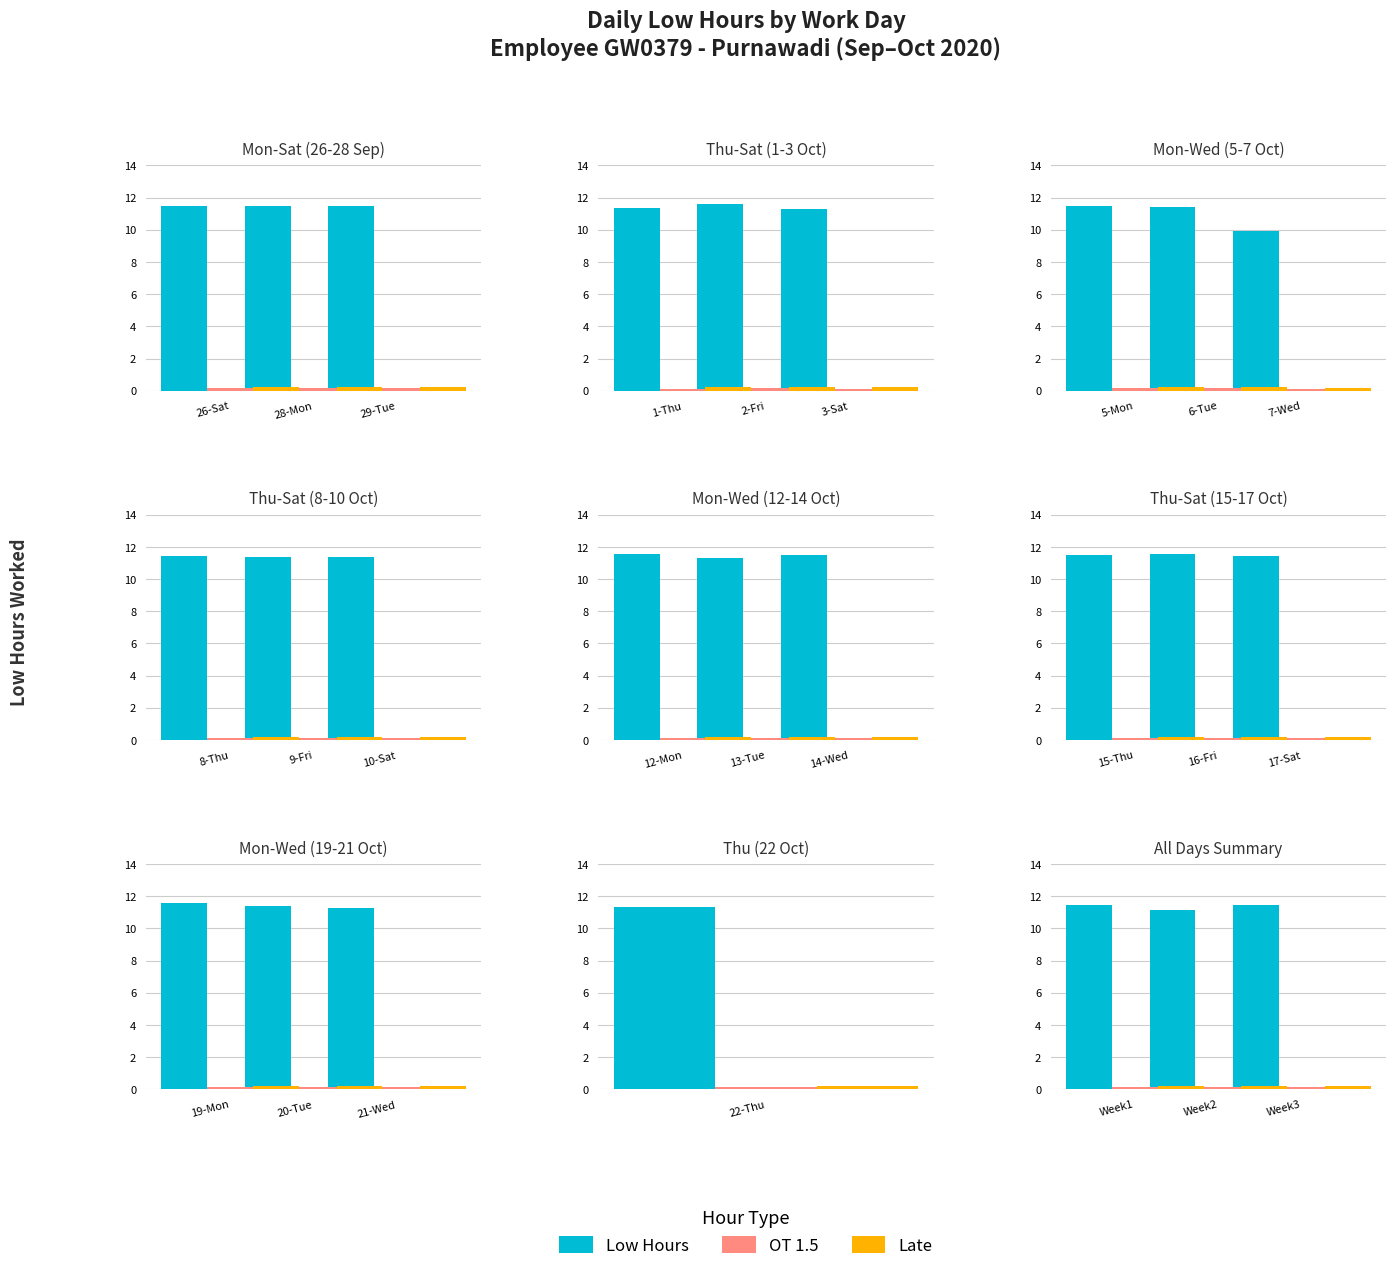

What is the average value of the Late series?

0.2